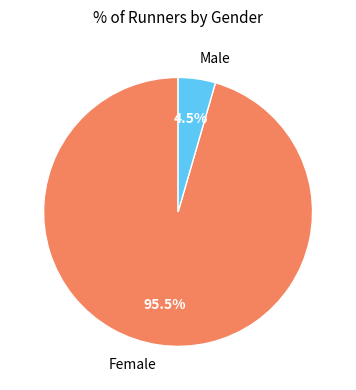

How many segments does this pie chart have?

2